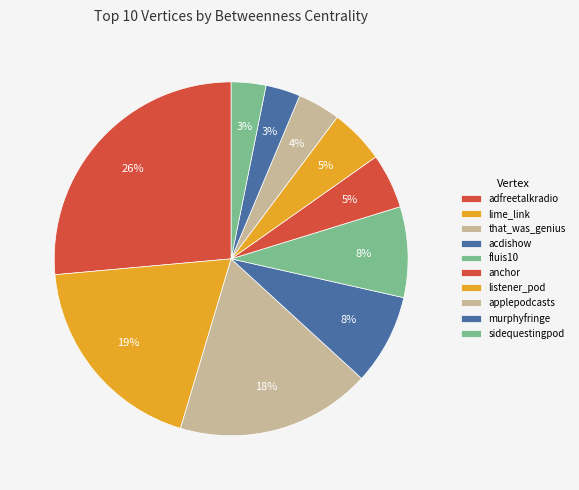

The acdishow slice represents 1% of the pie. True or false?

False